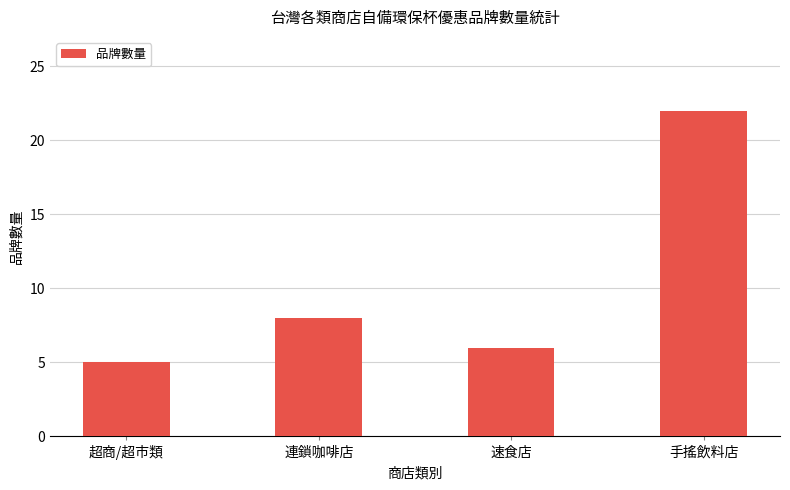

Which category has the highest value across all series?

手搖飲料店